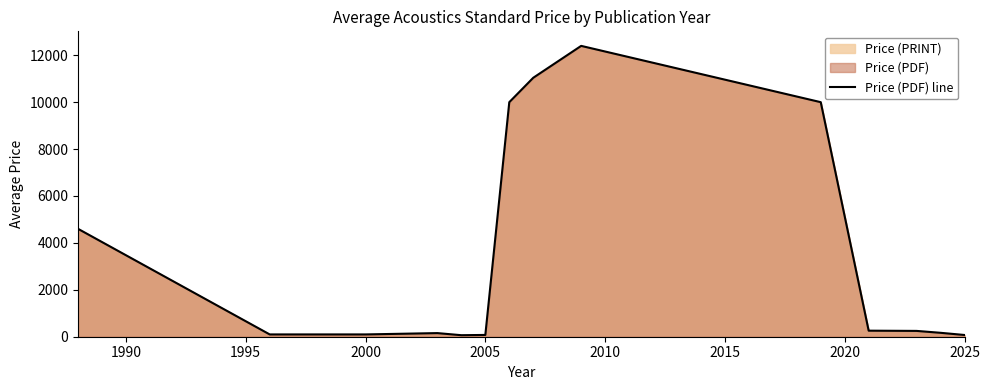

How many categories are shown in the chart?

14